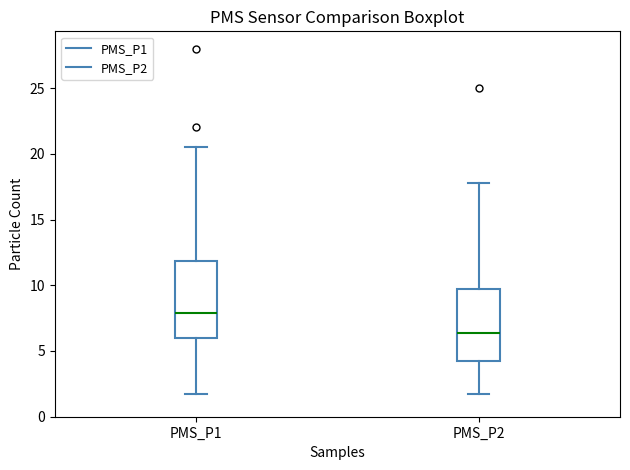

Reading left to right, transcribe this box plot: for each box, give where its median line is, the range the box spans, and where its two whiskers end, as read against the y-axis. The values are not printed on the chart, so give them approximately, as read against the axis.

PMS_P1: median 8.0, box 6.0 to 12.0, whiskers 2.0 to 20.5
PMS_P2: median 6.5, box 4.5 to 10.0, whiskers 2.0 to 18.0